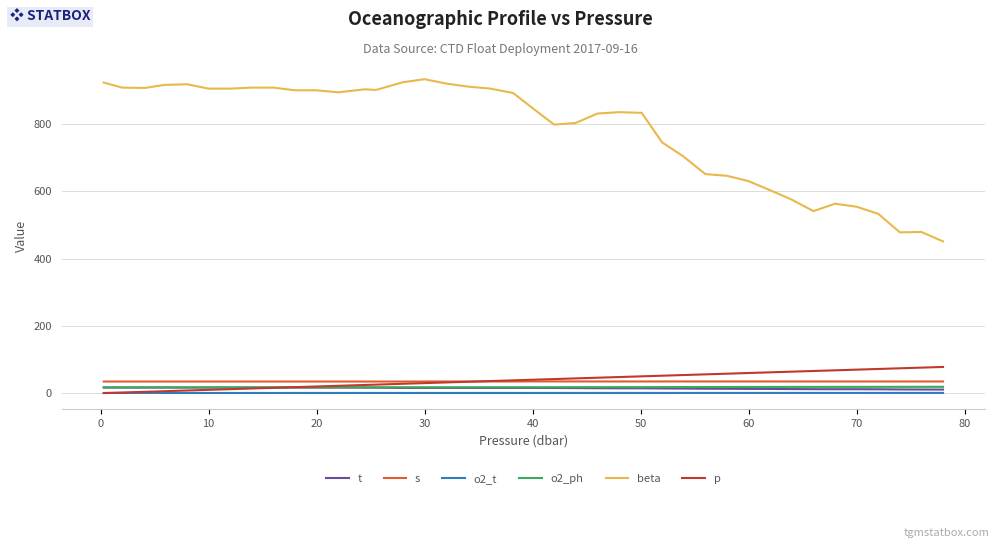

Which series ends up on top after the final intersection of s and p?

p